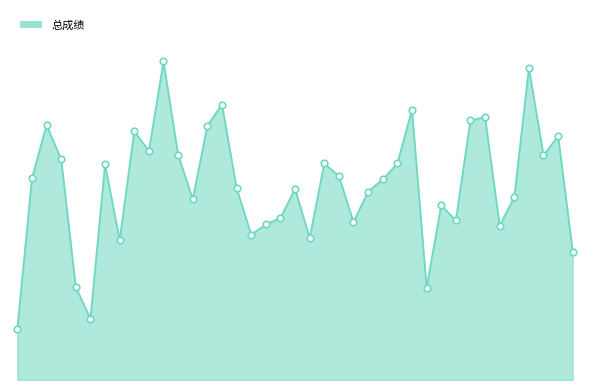

Does the chart have visible grid lines?

No